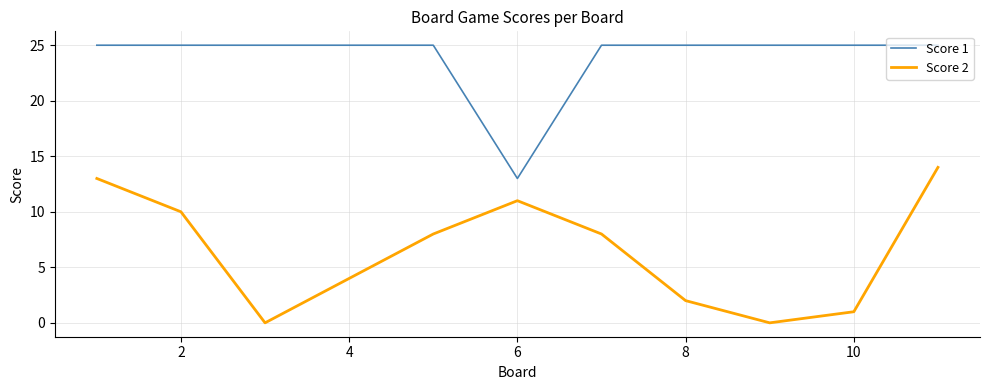

True or false: Score 1 and Score 2 cross at least once.

False